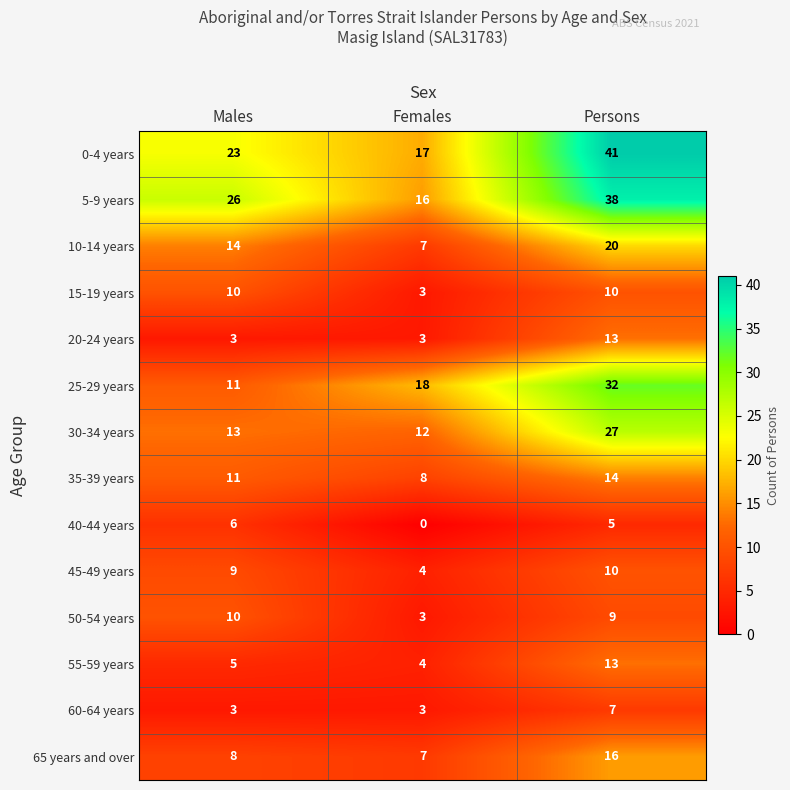

What is the total value across all series at Persons?

255